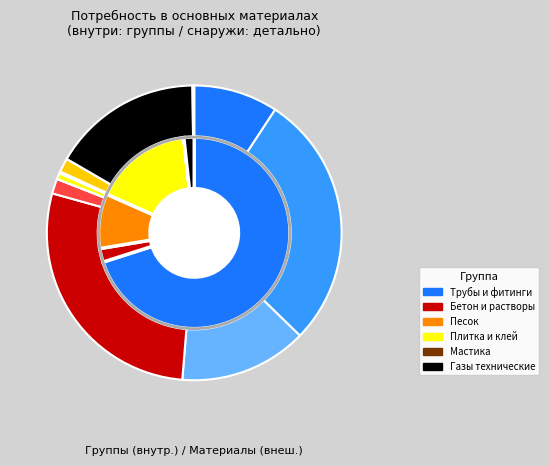

Is it true that Отвод Terra 110 is 28% of the pie?

True